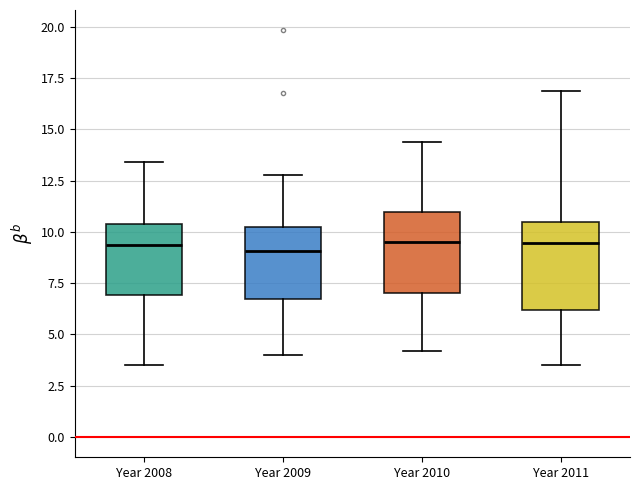

Reading left to right, read every box against the y-axis: the position of its median line, the range the box covers, and the ends of its whiskers. The values are not printed on the chart, so give them approximately, as read against the axis.

Year 2008: median 9.5, box 7.0 to 10.5, whiskers 3.5 to 13.5
Year 2009: median 9.0, box 6.5 to 10.5, whiskers 4.0 to 13.0
Year 2010: median 9.5, box 7.0 to 11.0, whiskers 4.0 to 14.5
Year 2011: median 9.5, box 6.0 to 10.5, whiskers 3.5 to 17.0